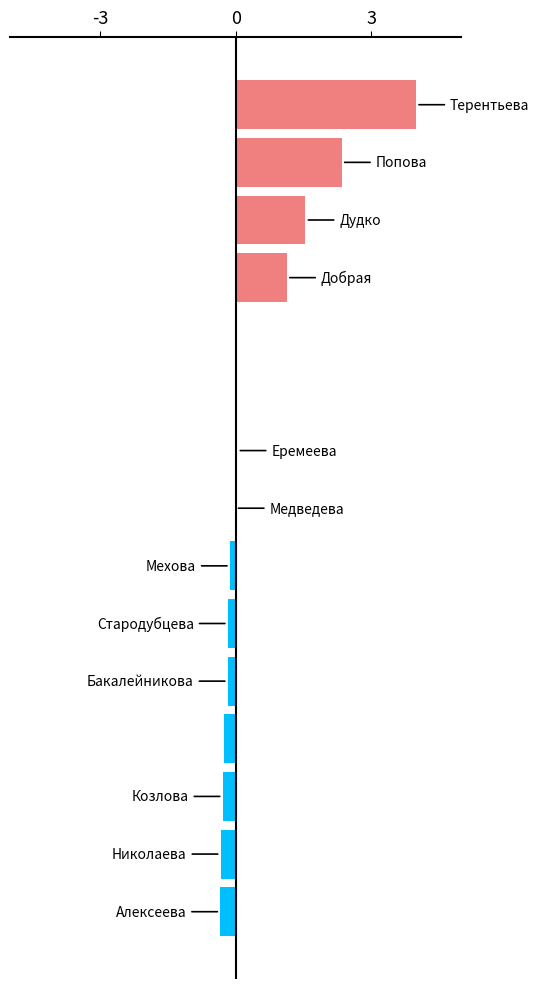

What is the greatest value displayed?

4.0